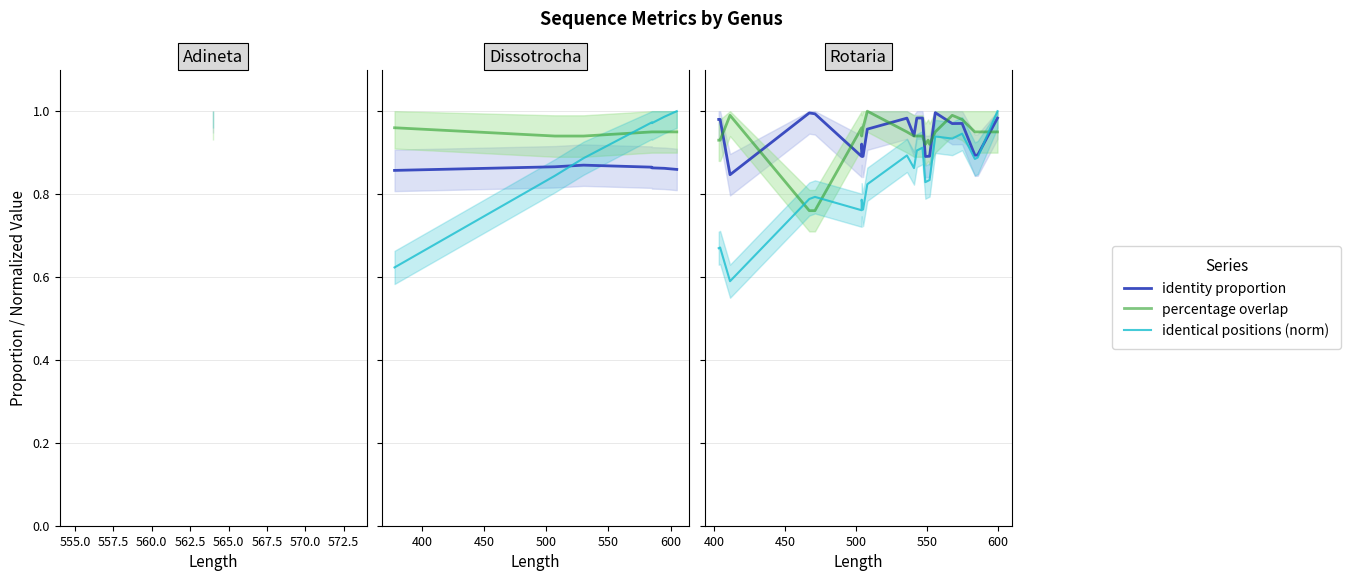

Rank the series by their maximum value, from lowest to highest.

identity proportion, percentage overlap, identical positions (norm)